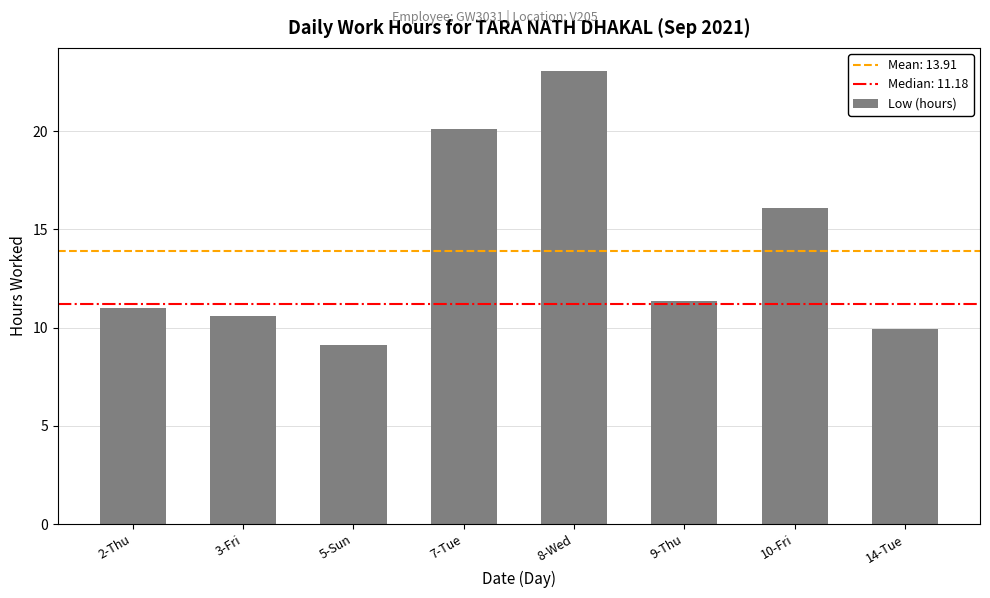

What is the greatest value displayed?

23.1